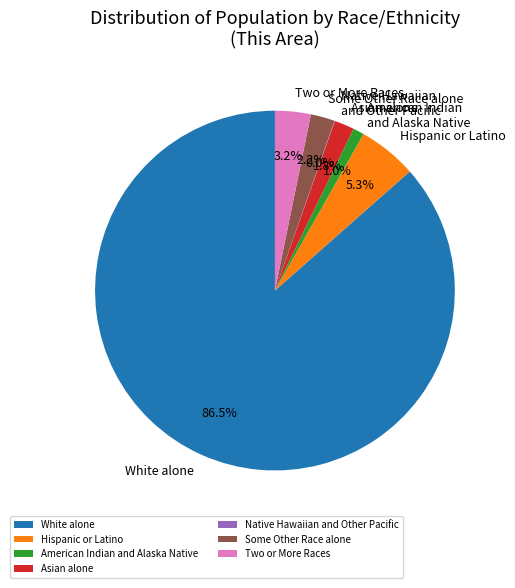

Approximately how many times larger is the value at Hispanic or Latino compared to Asian alone?

2.9